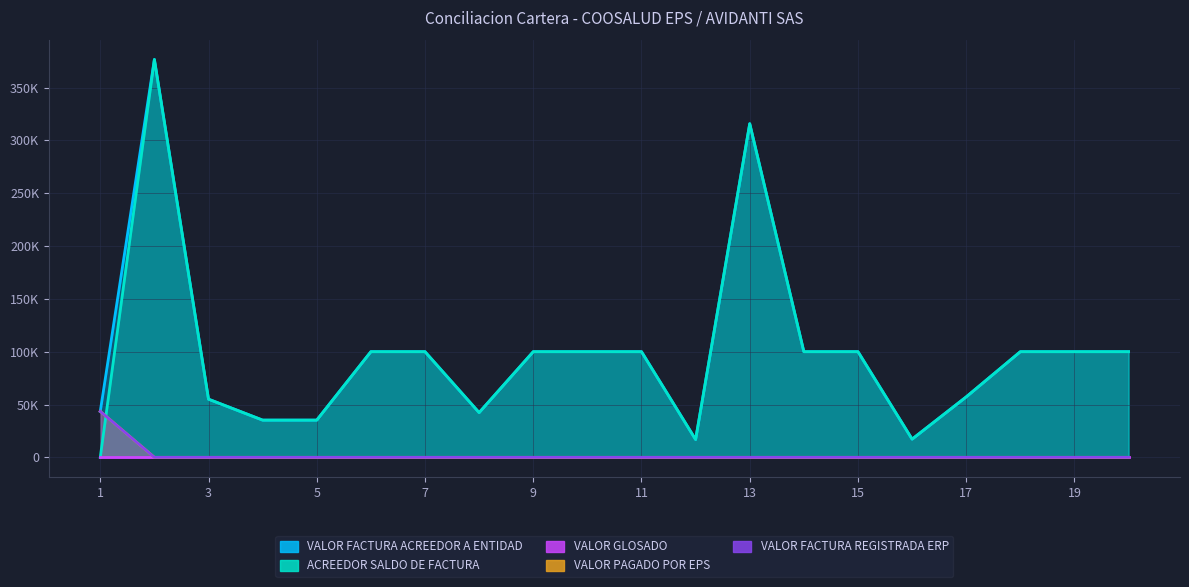

What is the difference between the maximum and minimum values in the VALOR FACTURA REGISTRADA ERP series?

43517